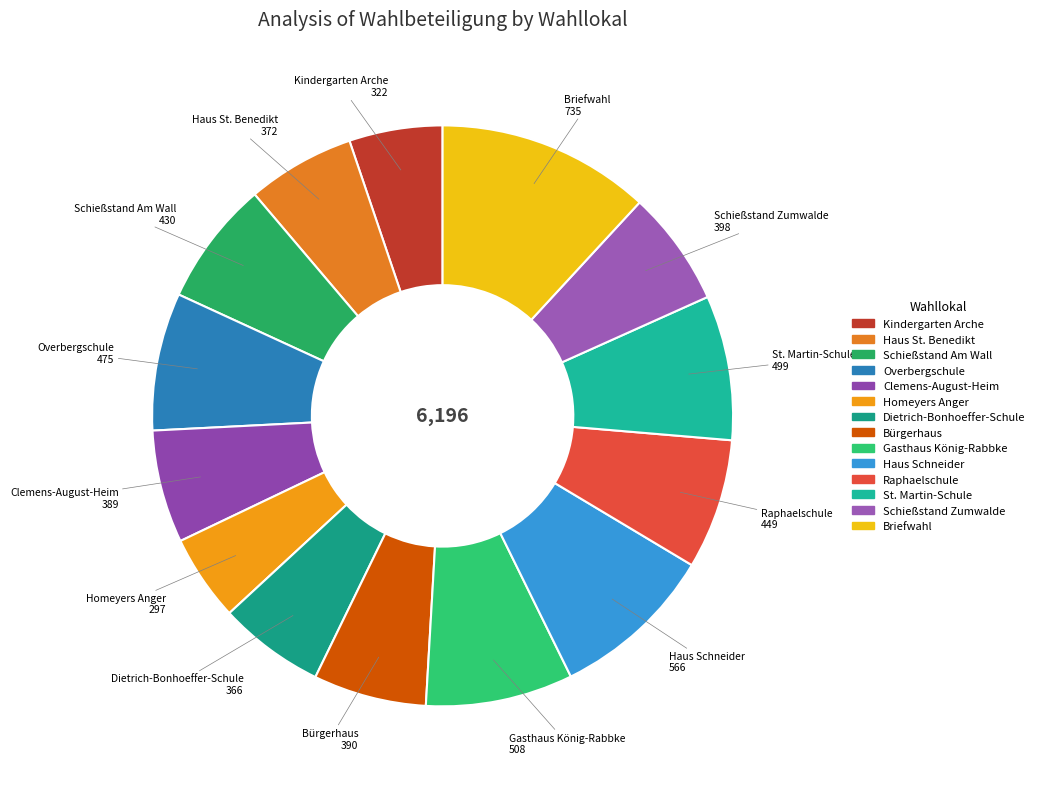

Is it true that Haus St. Benedikt is 6% of the pie?

True